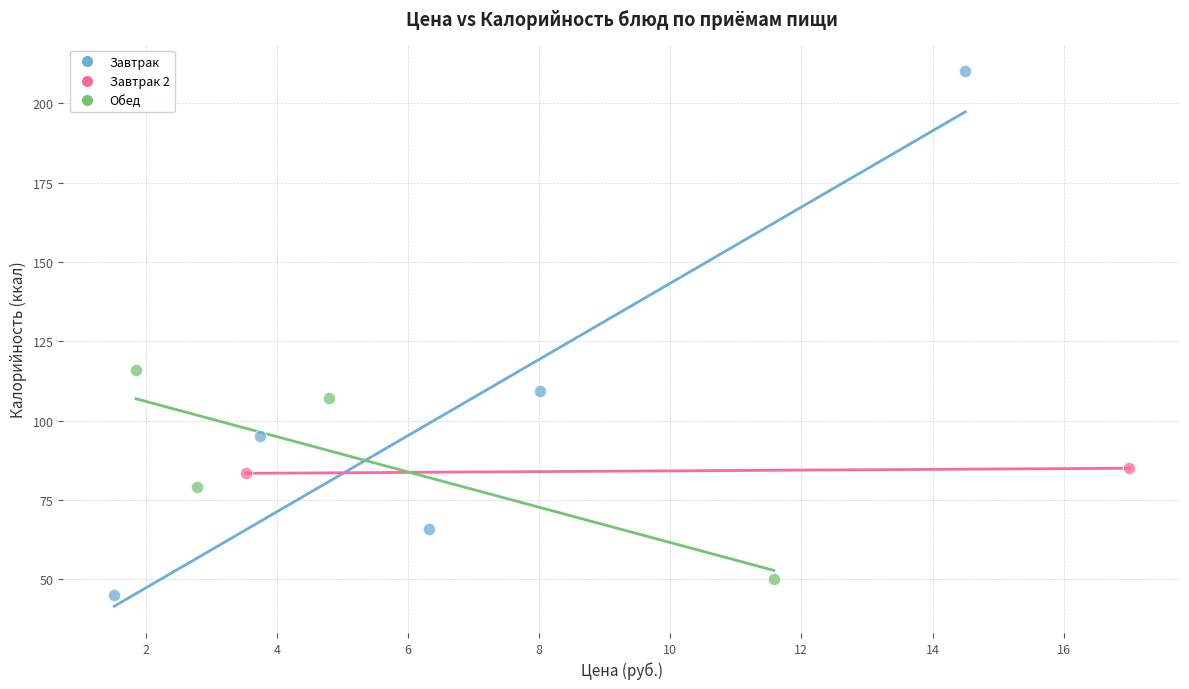

Which series reaches the minimum Y coordinate?

Завтрак